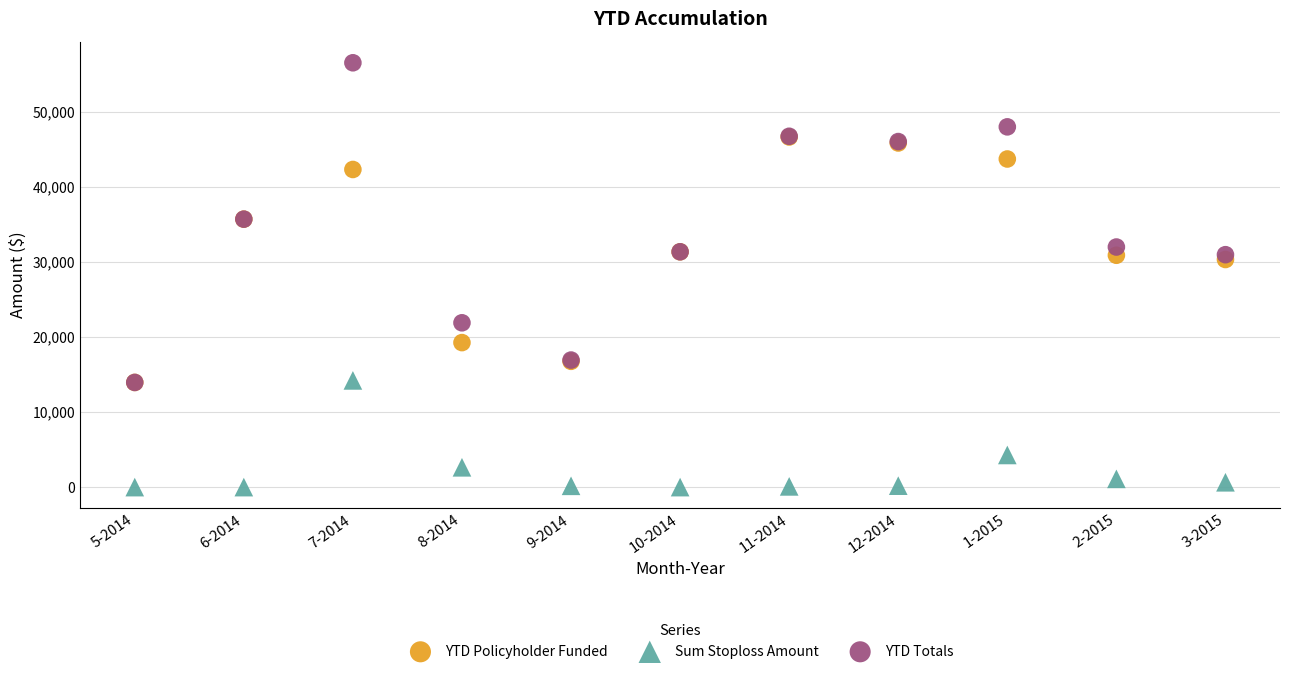

In the Sum Stoploss Amount series, what Y value is closest to 7110?

4282.8